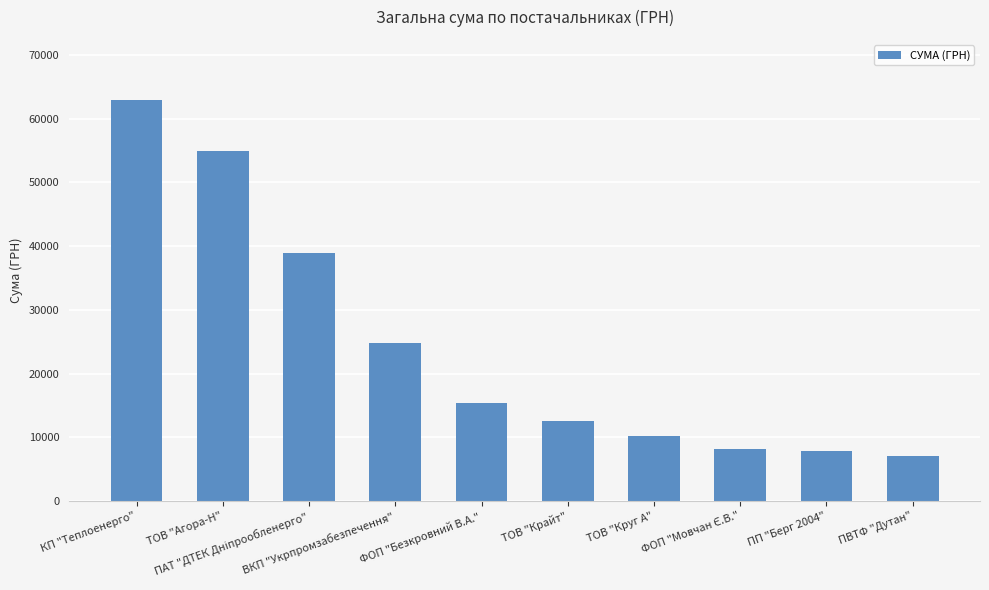

What is the difference between the maximum and minimum values?

55917.2